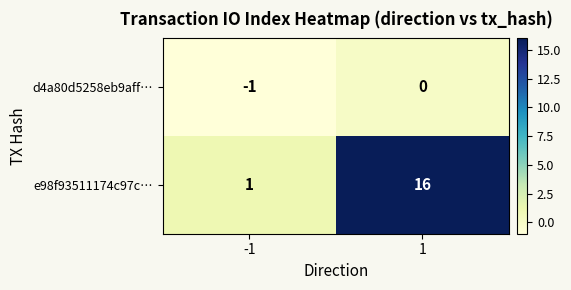

What is the difference between the e98f93511174c97c… values at 1 and -1?

15